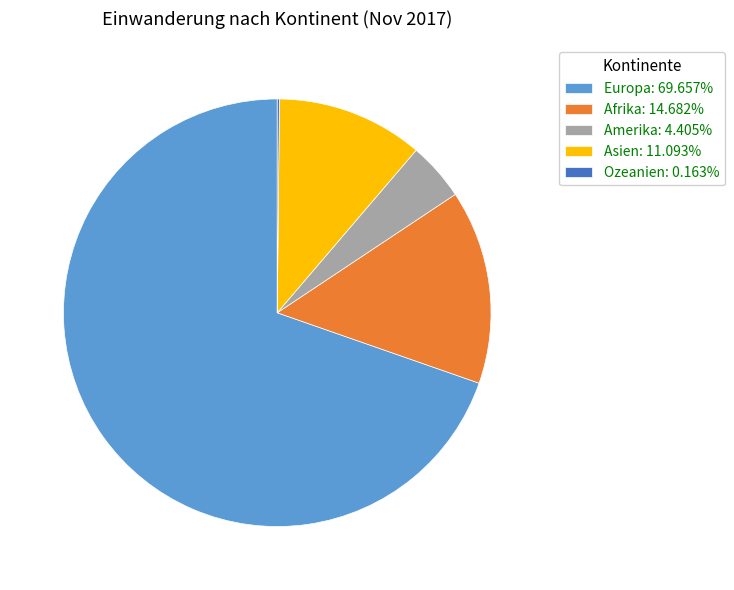

Does Asien: 11.093% represent more than half of the total?

No